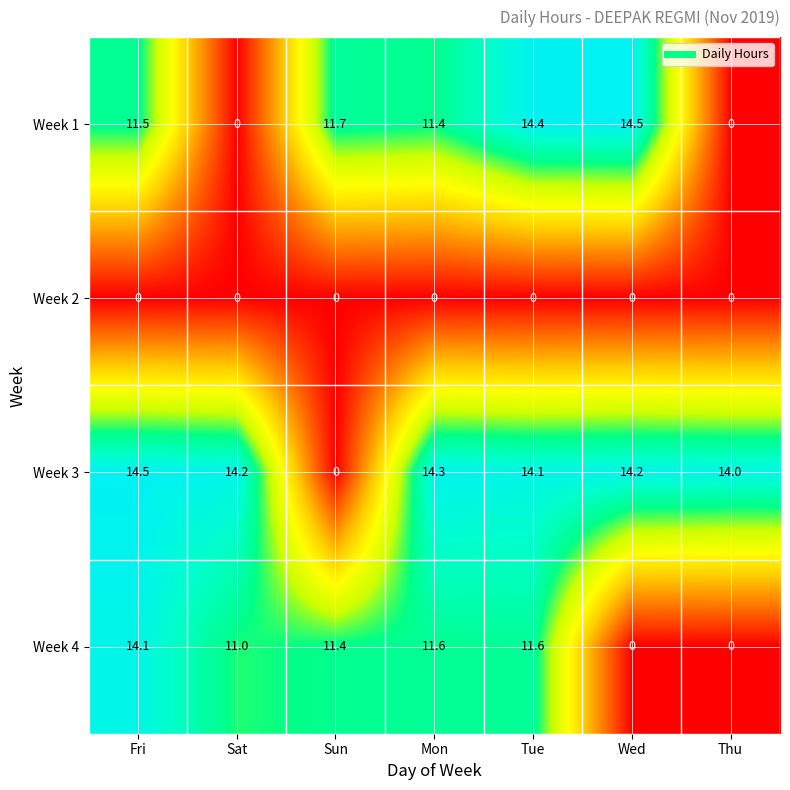

What is the total value across all series at Sun?

23.1